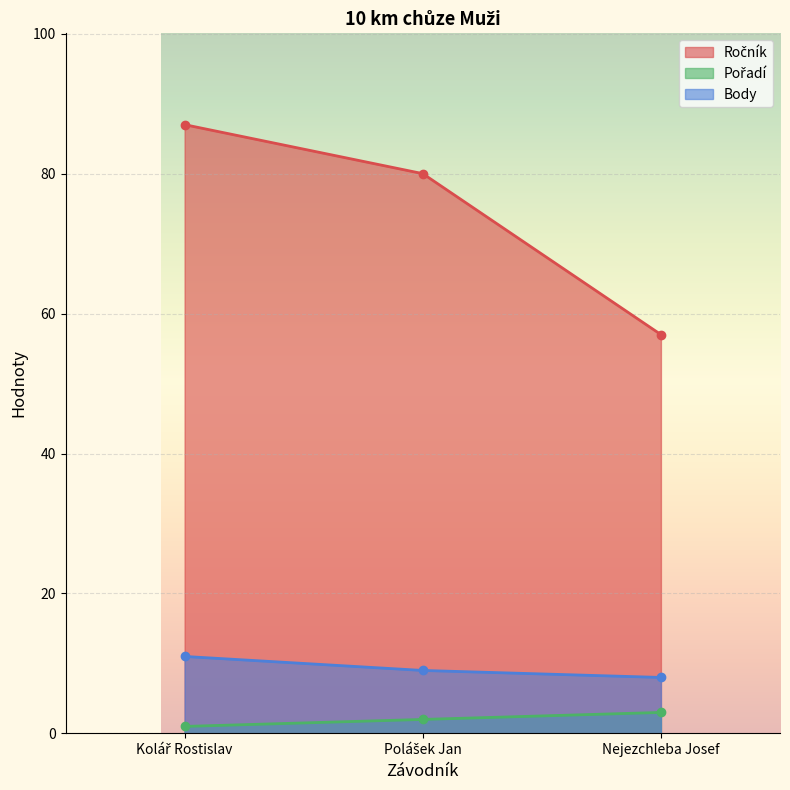

What position from the left is Polášek Jan?

2